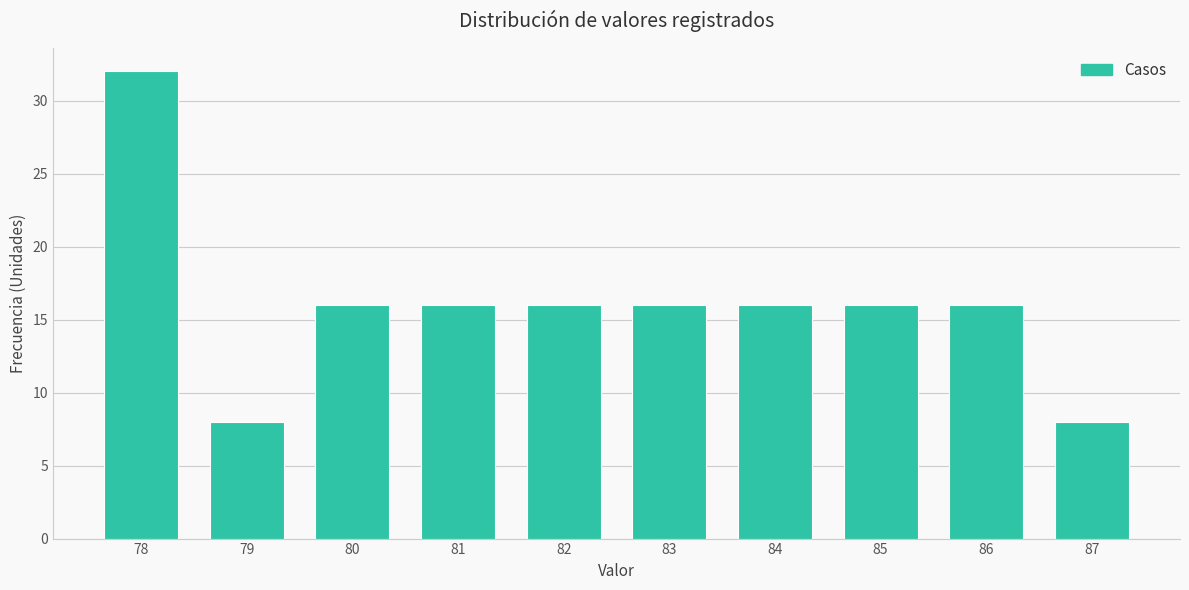

How tall is the bar that spans 83.5 to 84.5 on the x-axis? The values are not printed on the chart, so give them approximately, as read against the axis.

16